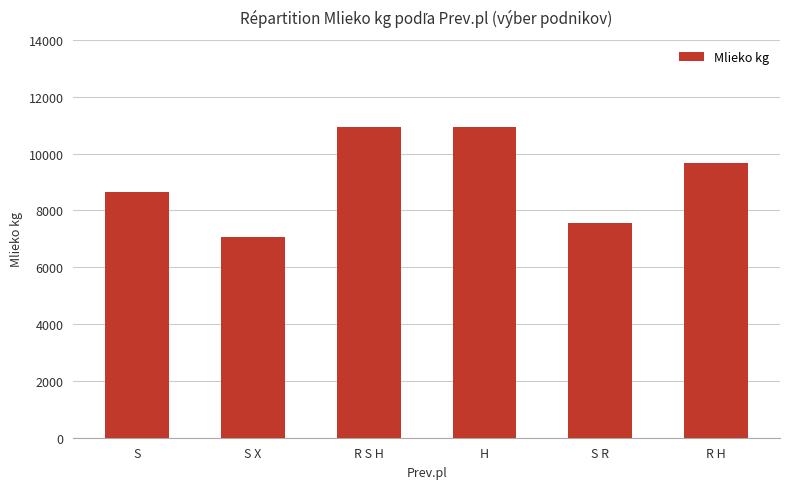

What position from the right is S X?

5